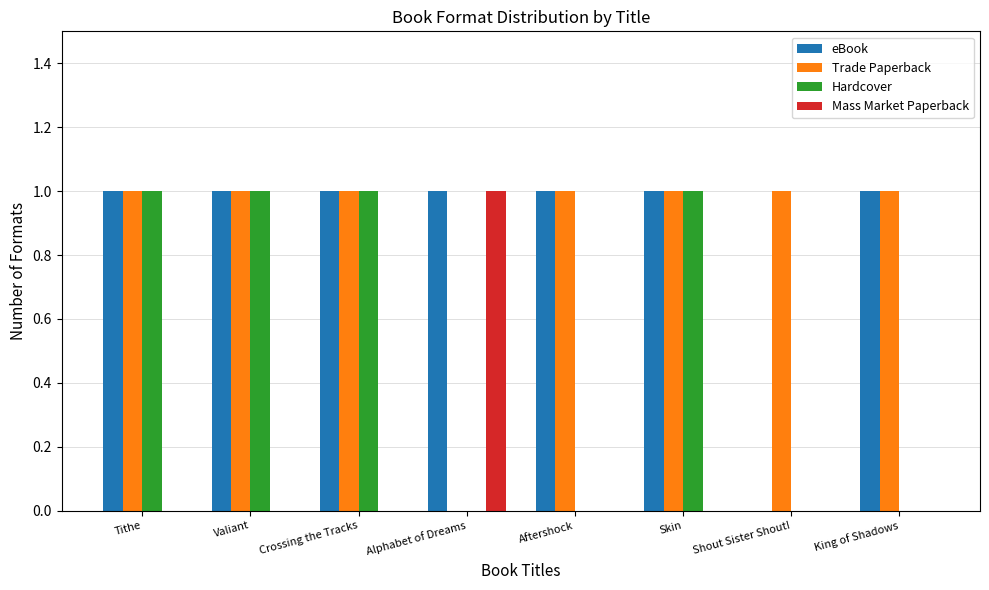

What value does the Trade Paperback series have at Shout Sister Shout!?

1